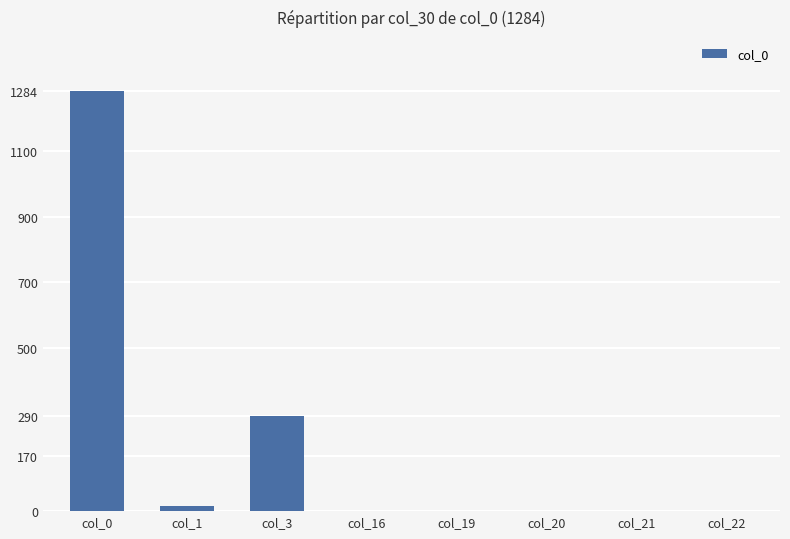

At which label is the value closest to 642?

col_3